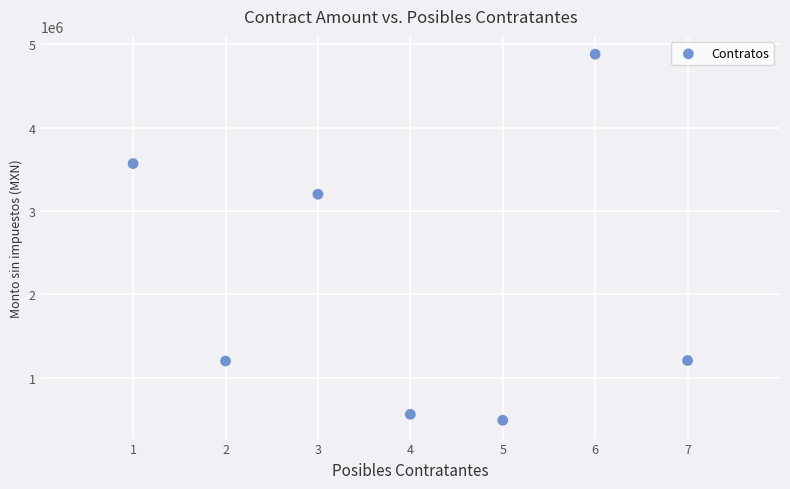

What Y value in the scatter plot is closest to 2685703?

3201218.0